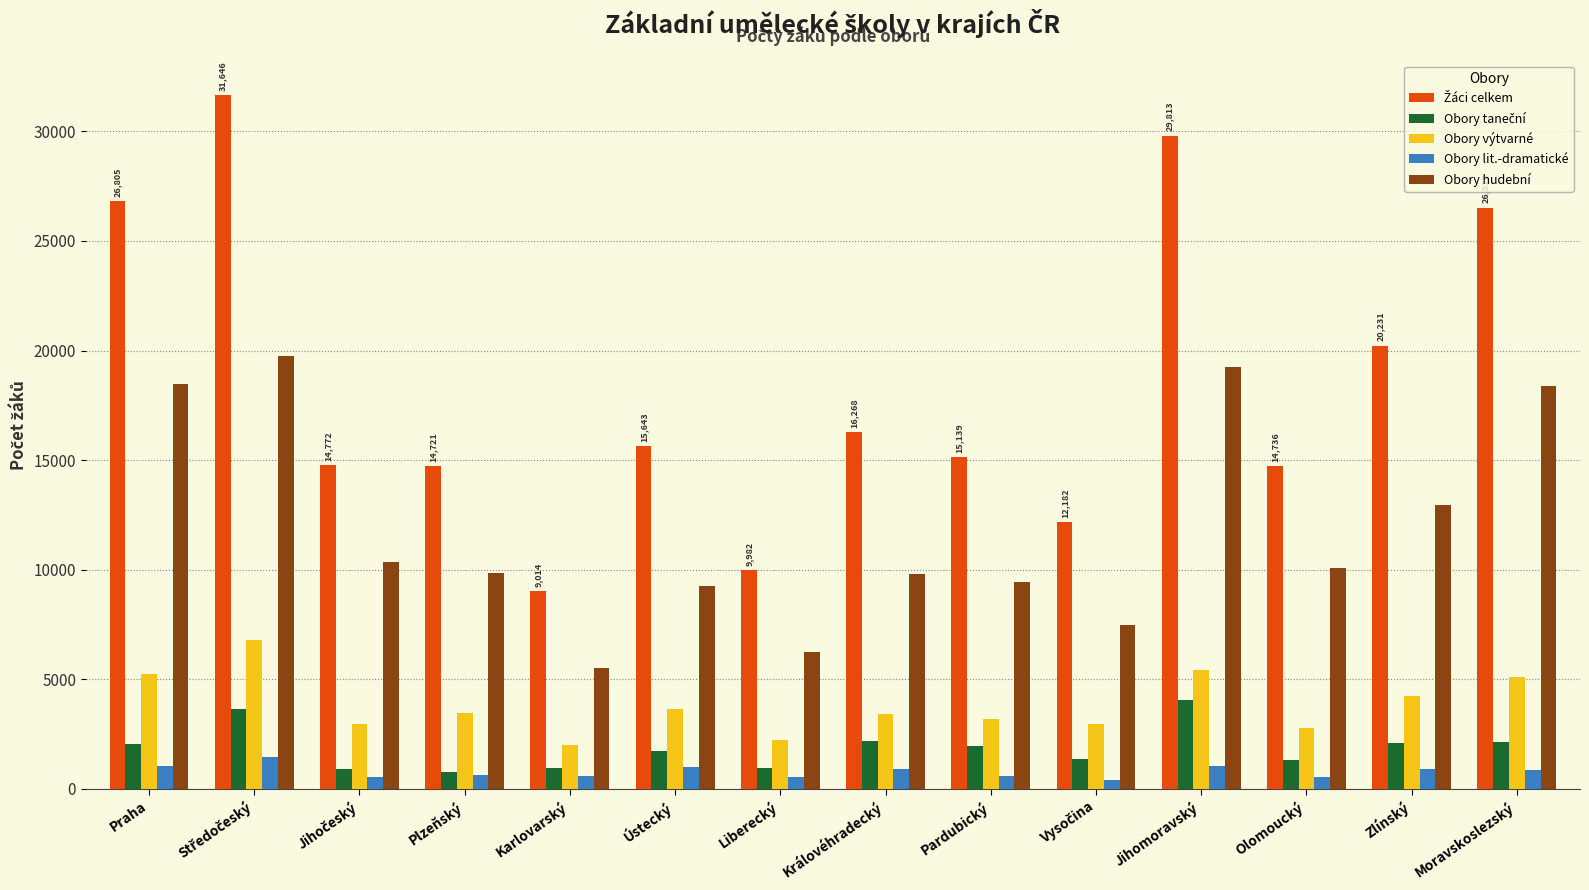

Are the bars horizontal?

No